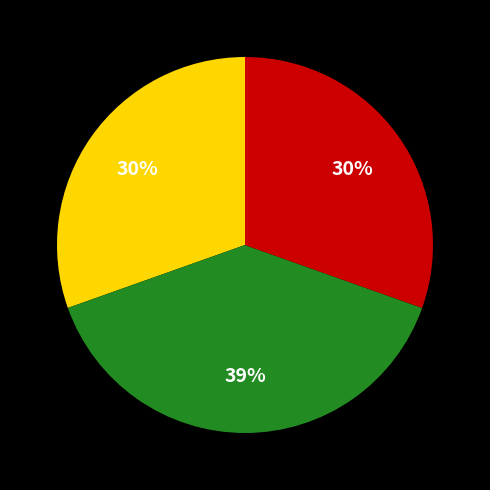

Is there any slice that represents more than half of the pie?

No